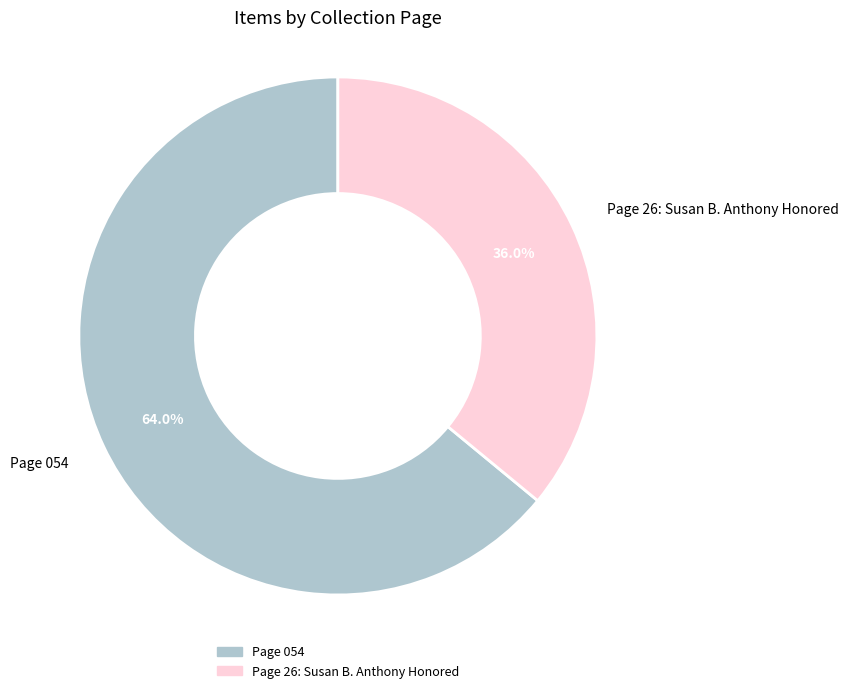

Between Page 26: Susan B. Anthony Honored and Page 054, which is larger?

Page 054